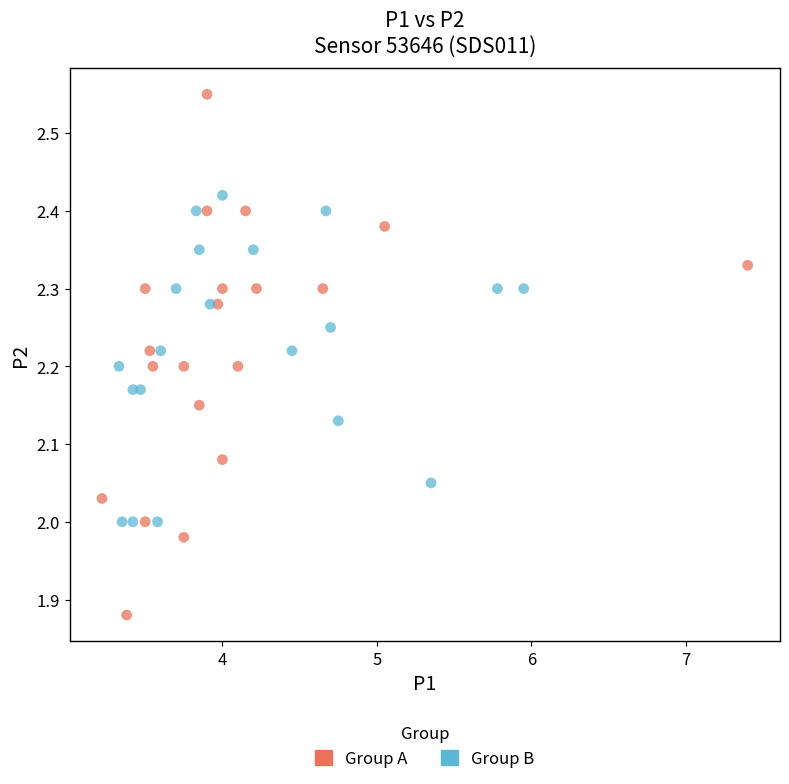

Which series reaches the minimum Y coordinate?

Group A